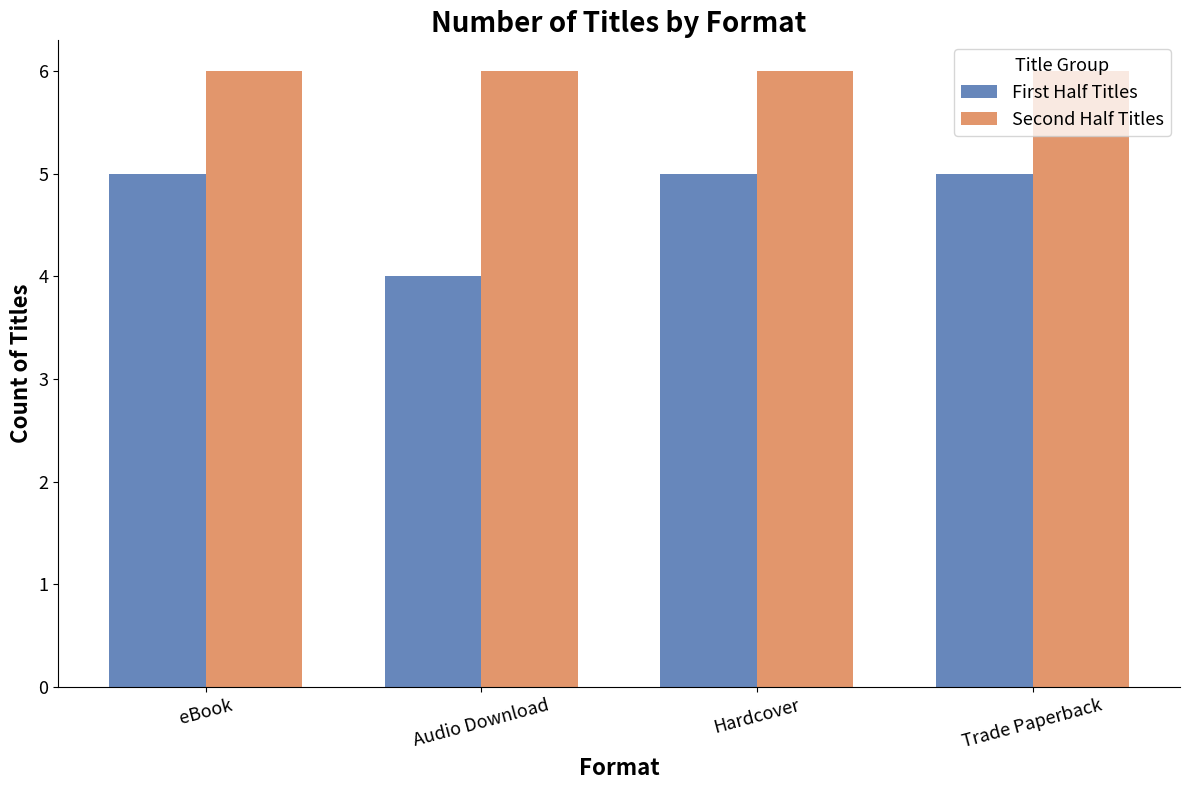

Reading right to left, what are all the values shown in this chart?

First Half Titles: Trade Paperback=5	Hardcover=5	Audio Download=4	eBook=5
Second Half Titles: Trade Paperback=6	Hardcover=6	Audio Download=6	eBook=6